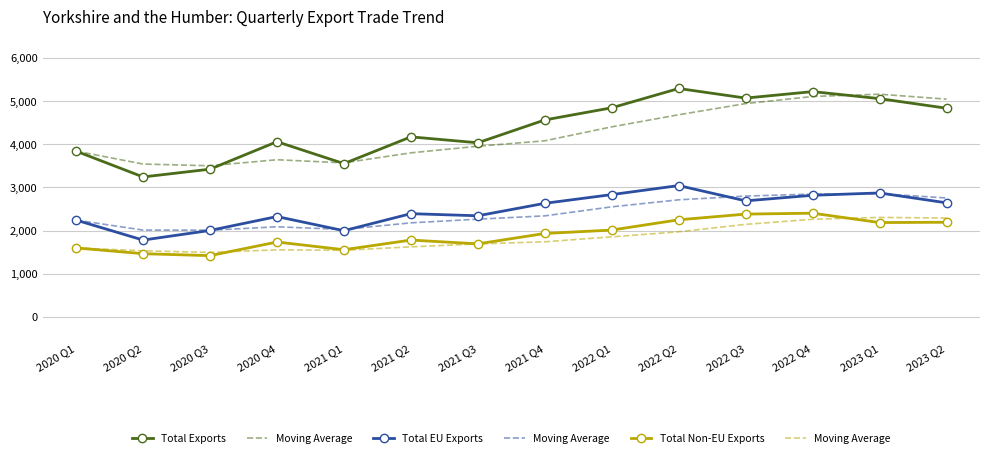

What is the spread (max minus min) of values at 2021 Q2?

2549.5